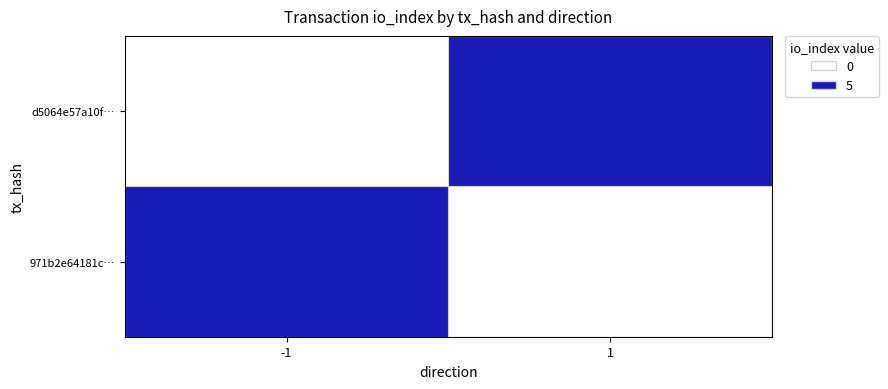

At how many categories does at least one series exceed 4?

1